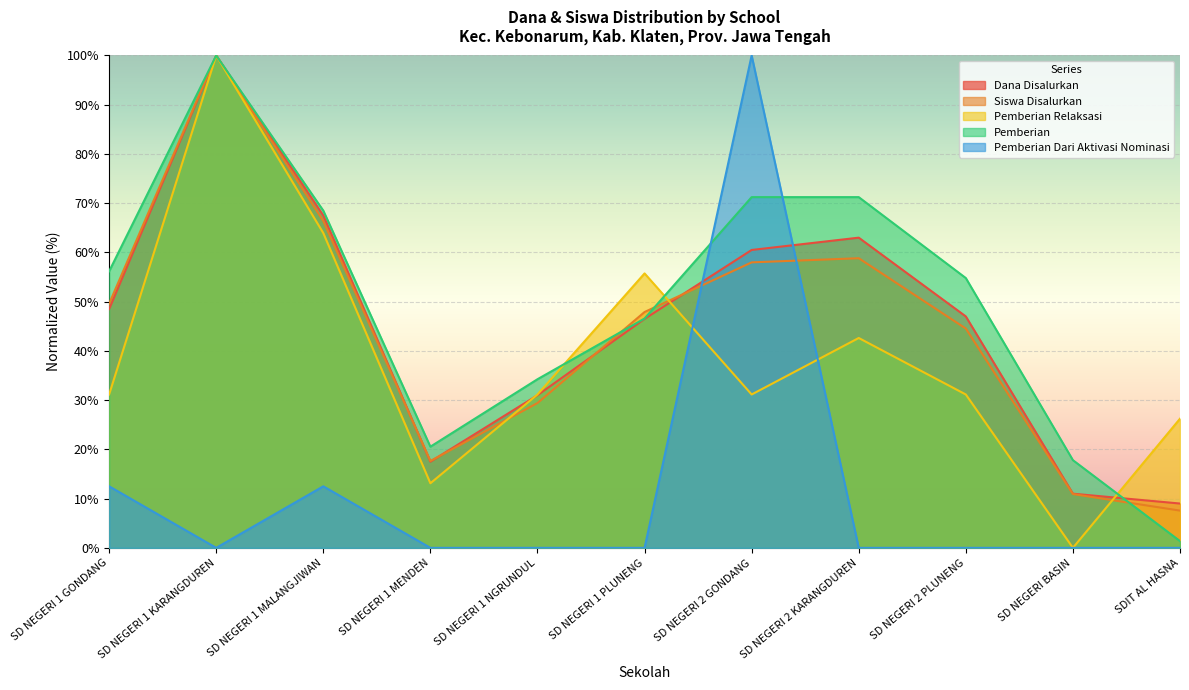

Does the chart display data point markers on the line(s)?

No